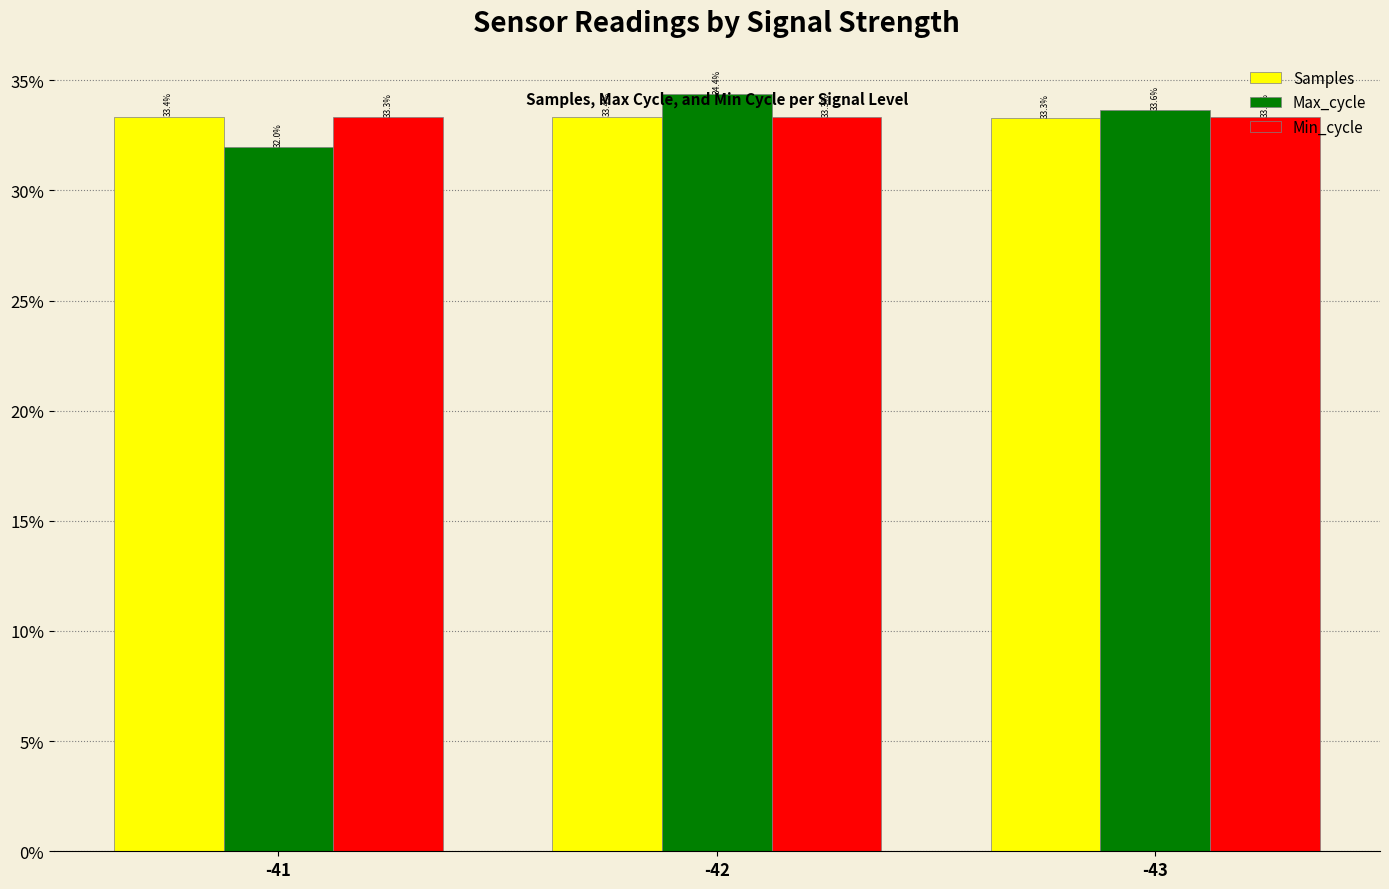

At which category does the chart reach its minimum across all series?

-41